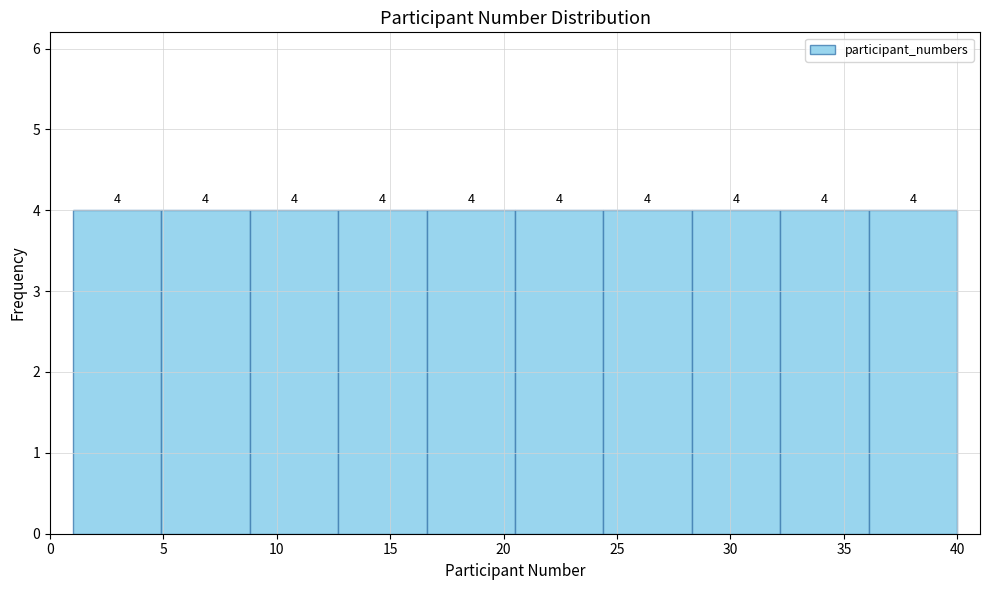

Reading left to right, list every bar in this chart as the range it spans on the x-axis followed by its height. The bar edges are not printed on the chart, so give them approximately, as read against the axis.

1.0 to 4.9: 4
4.9 to 8.8: 4
8.8 to 12.7: 4
12.7 to 16.6: 4
16.6 to 20.5: 4
20.5 to 24.4: 4
24.4 to 28.3: 4
28.3 to 32.2: 4
32.2 to 36.1: 4
36.1 to 40.0: 4